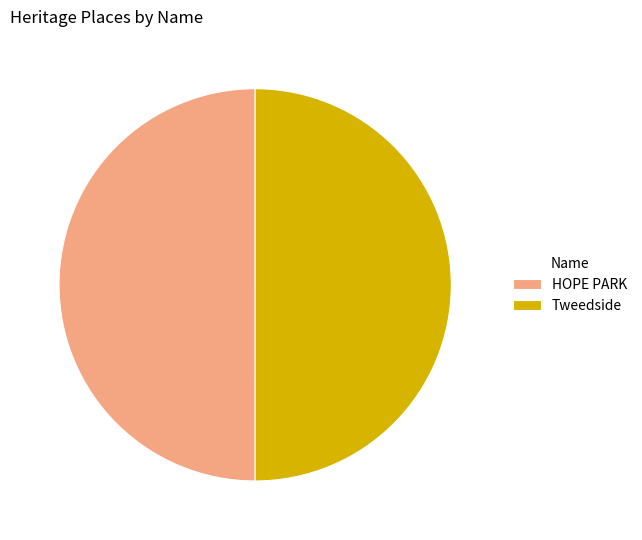

True or false: HOPE PARK accounts for 50% of the total.

True